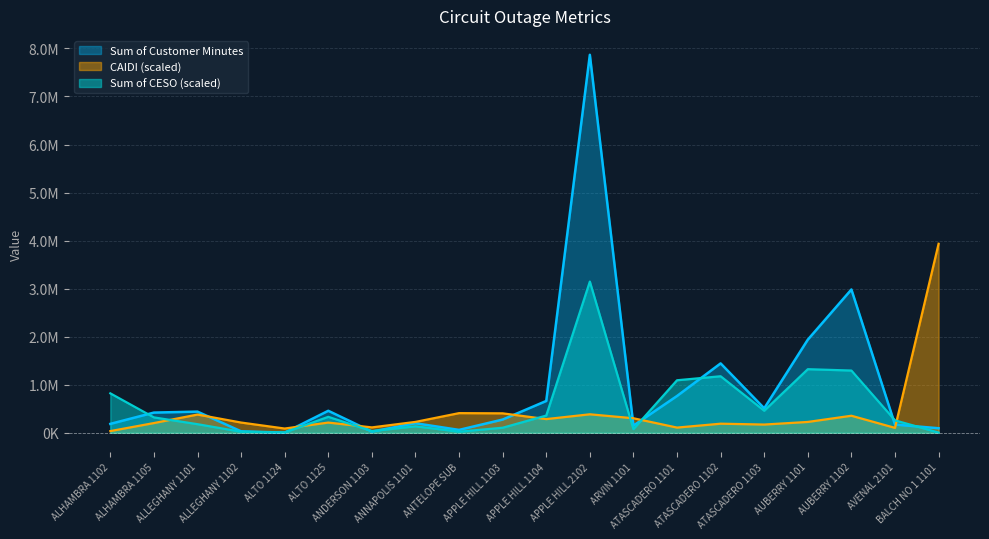

True or false: Sum of Customer Minutes has a value of 102189.8 at ANTELOPE SUB.

False